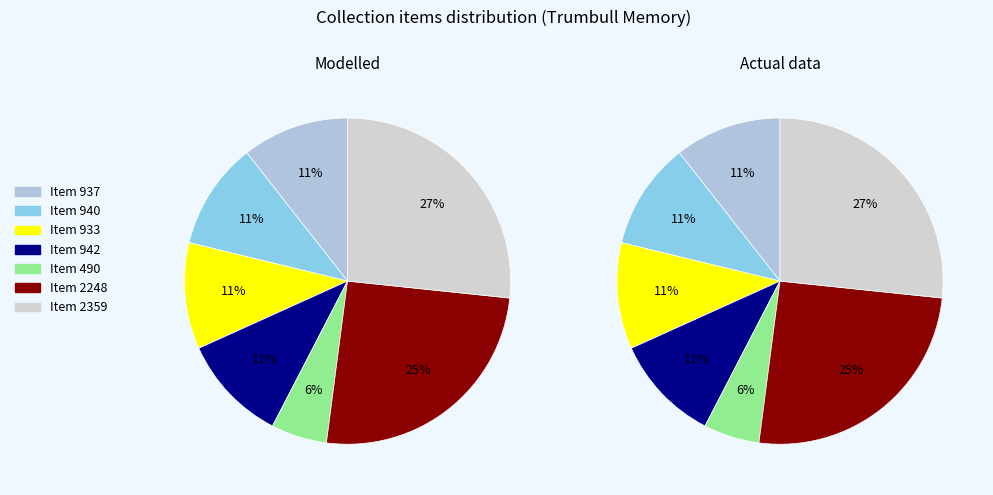

How many segments does this pie chart have?

7